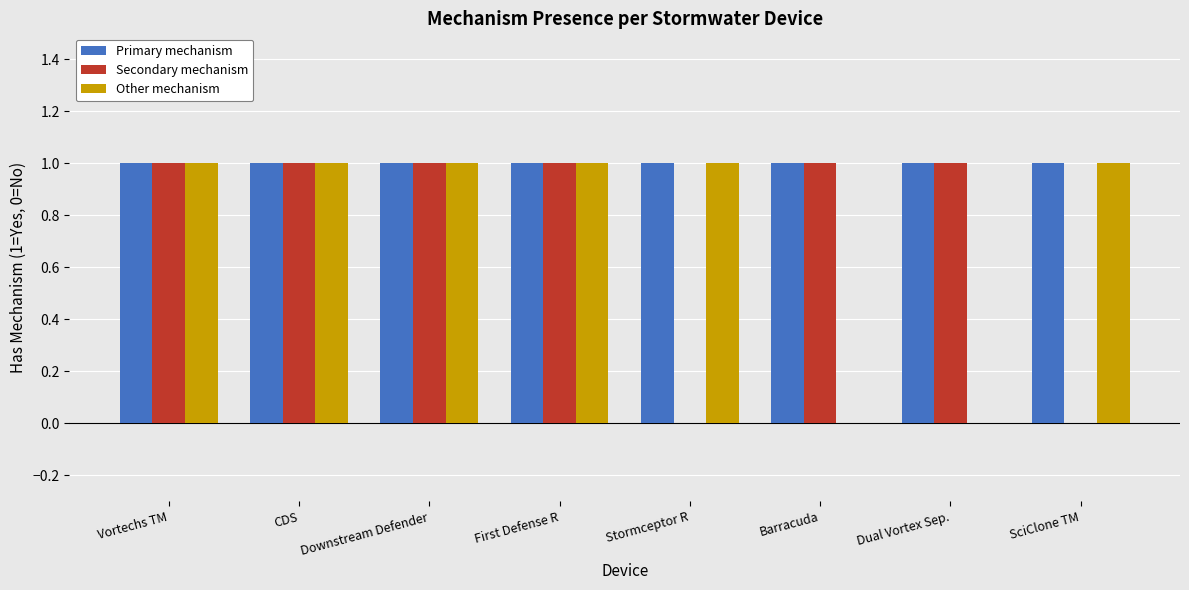

Which series changed the most between CDS and Barracuda?

Other mechanism